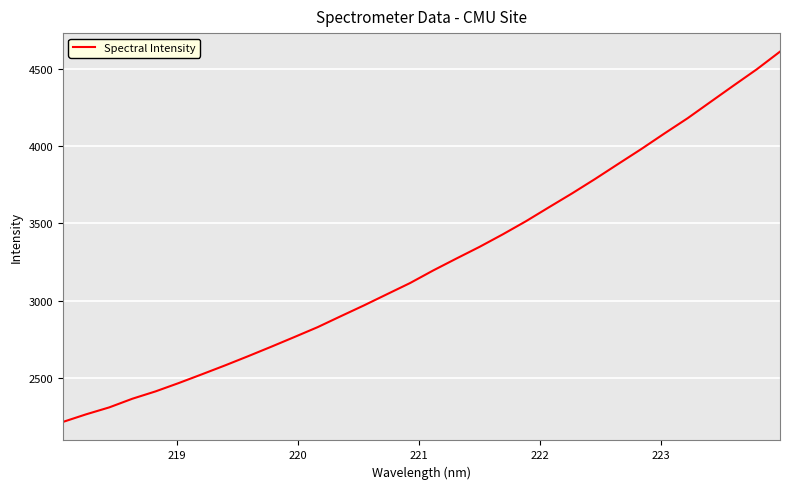

How many lines are shown in the chart?

1